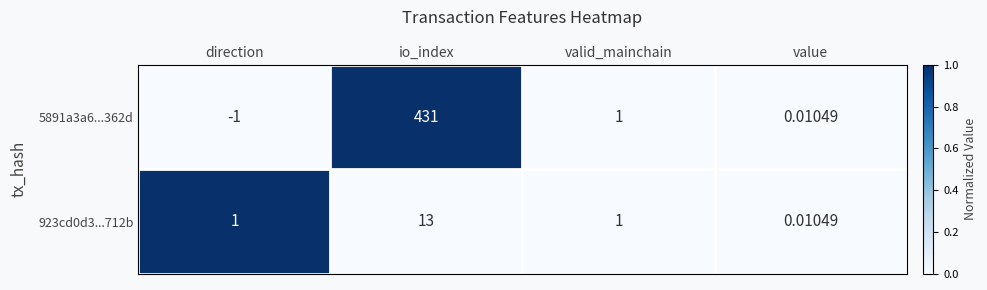

At which category does the chart reach its peak across all series?

io_index